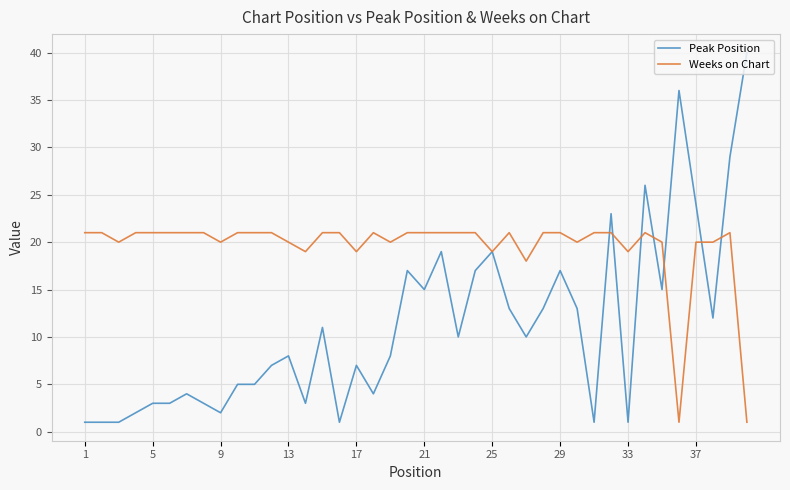

Which series has the largest total across all categories?

Weeks on Chart